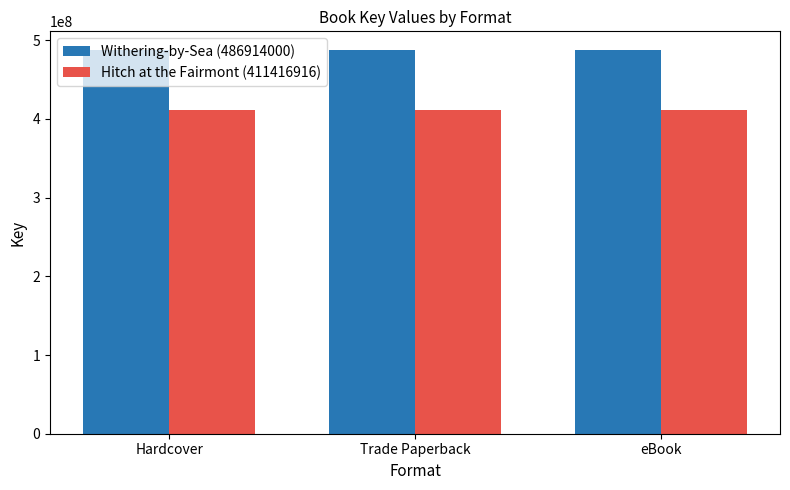

At how many categories does at least one series exceed 439223309?

3